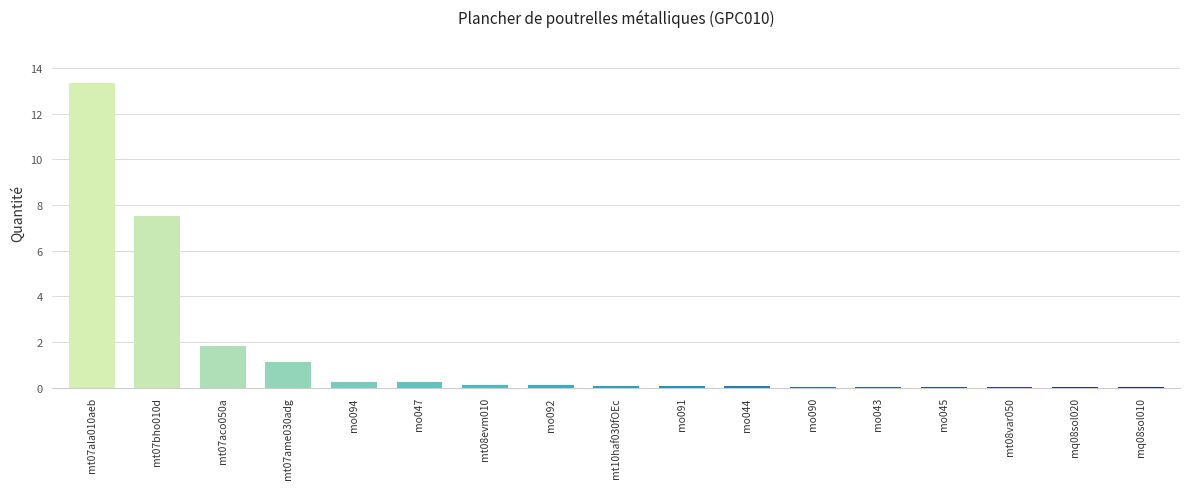

Which has a higher value, mo094 or mo043?

mo094